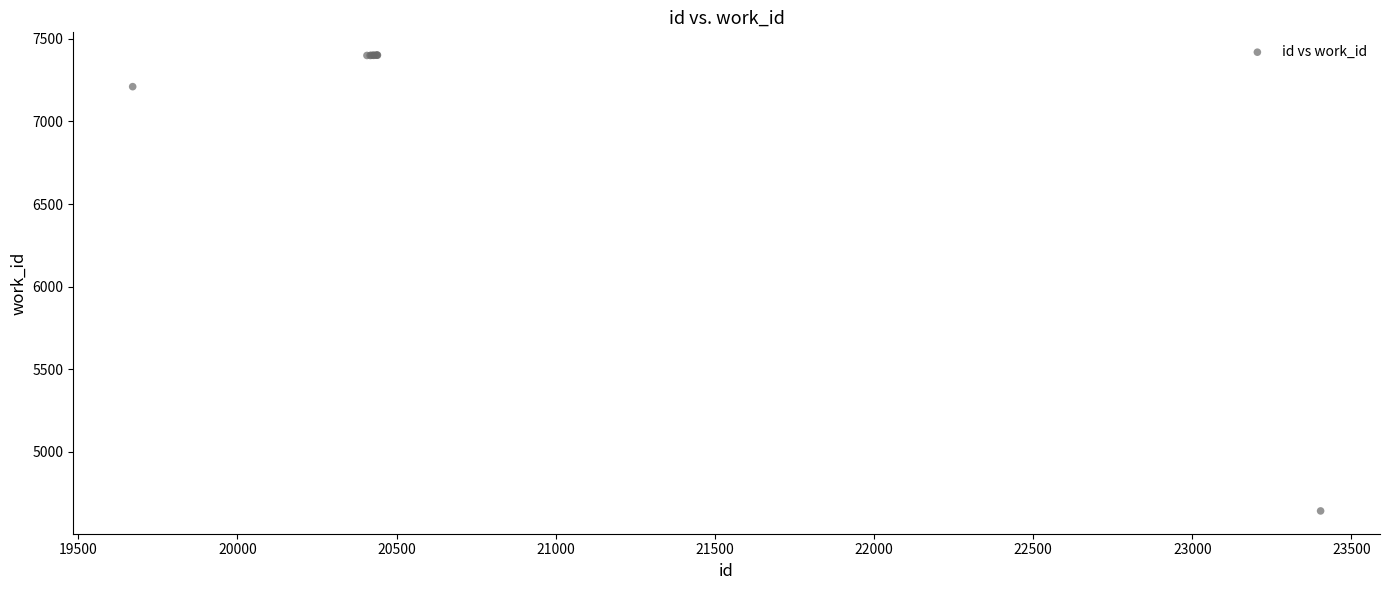

What Y value in the scatter plot is closest to 6021?

7211